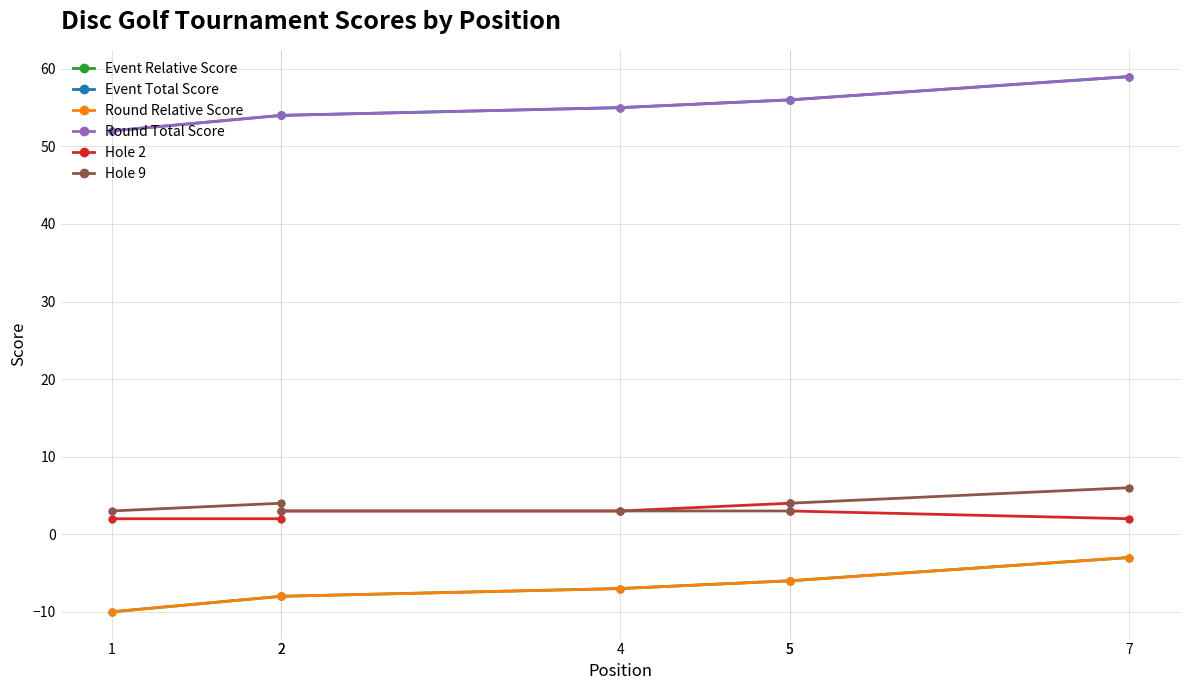

True or false: Hole 2 has more than 2 points higher than both neighbors.

False